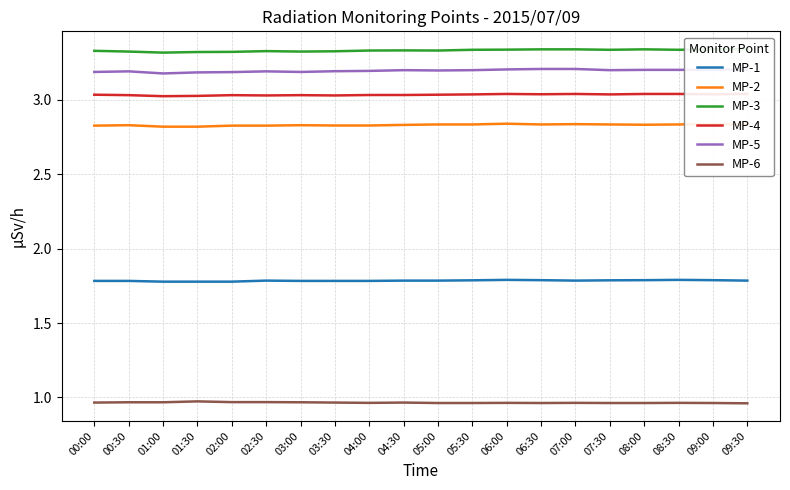

What is the average value of the MP-5 series?

3.2